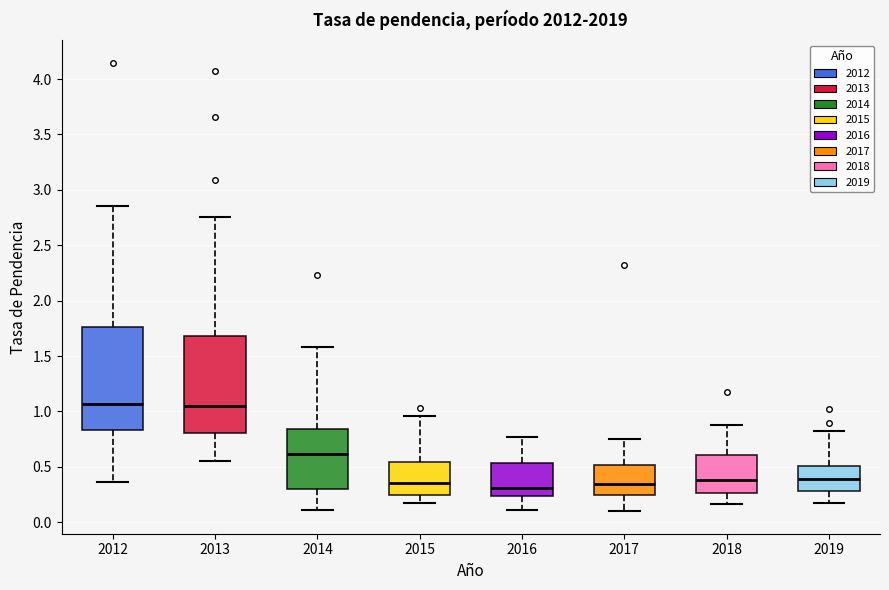

Where does the lower whisker of the box at x = 2013 end on the y-axis? The values are not printed on the chart, so give them approximately, as read against the axis.

0.55